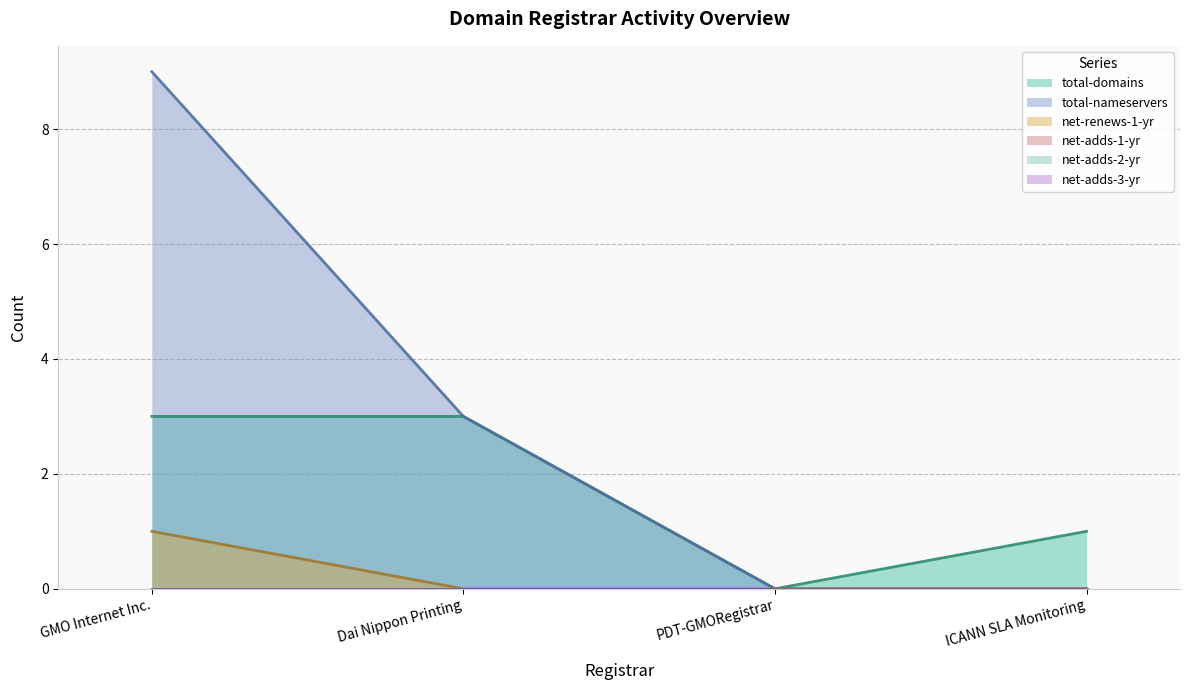

Reading left to right, transcribe all the data shown in this chart.

total-domains: GMO Internet Inc.=3	Dai Nippon Printing=3	PDT-GMORegistrar=0	ICANN SLA Monitoring=1
total-nameservers: GMO Internet Inc.=9	Dai Nippon Printing=3	PDT-GMORegistrar=0	ICANN SLA Monitoring=0
net-renews-1-yr: GMO Internet Inc.=1	Dai Nippon Printing=0	PDT-GMORegistrar=0	ICANN SLA Monitoring=0